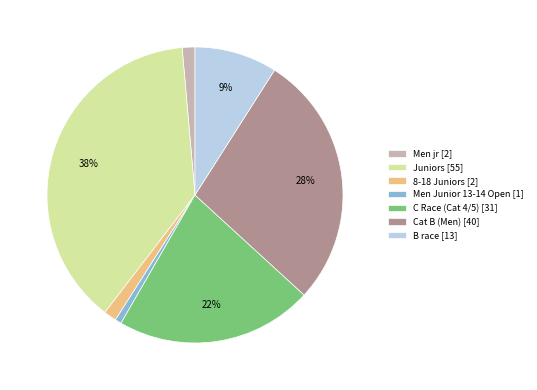

What percentage is the Men jr slice, to the nearest percent?

1%